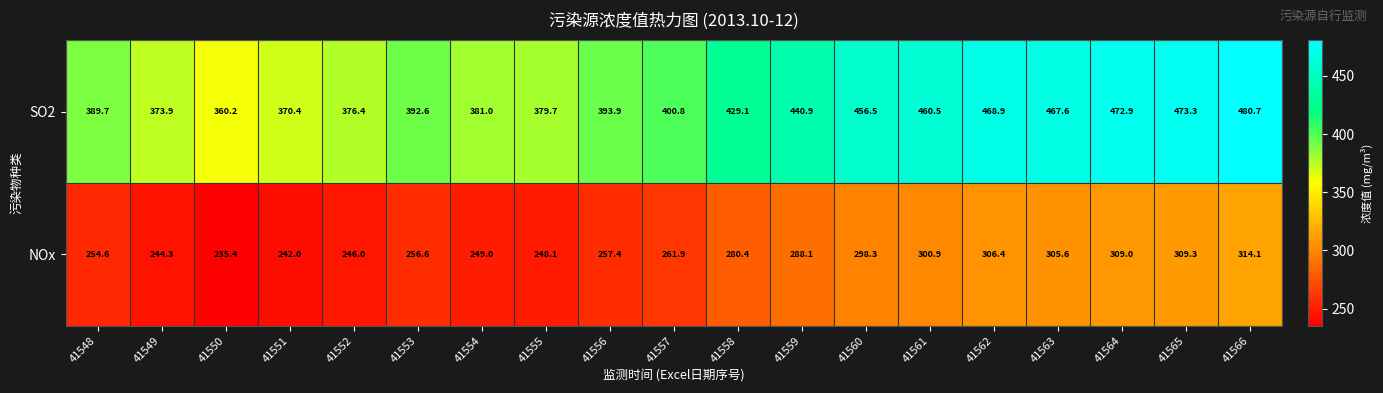

What is the smallest value displayed?

235.4